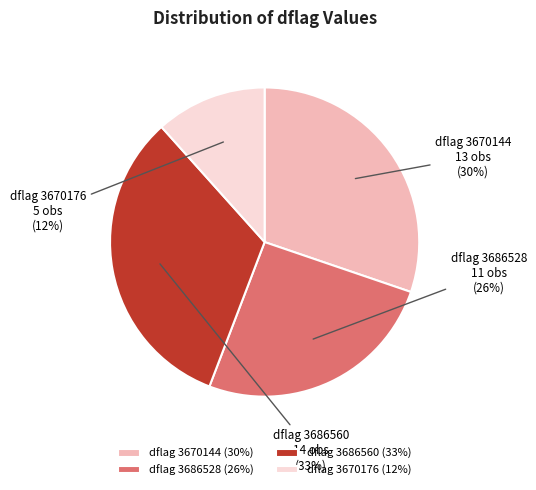

How many segments does this pie chart have?

4